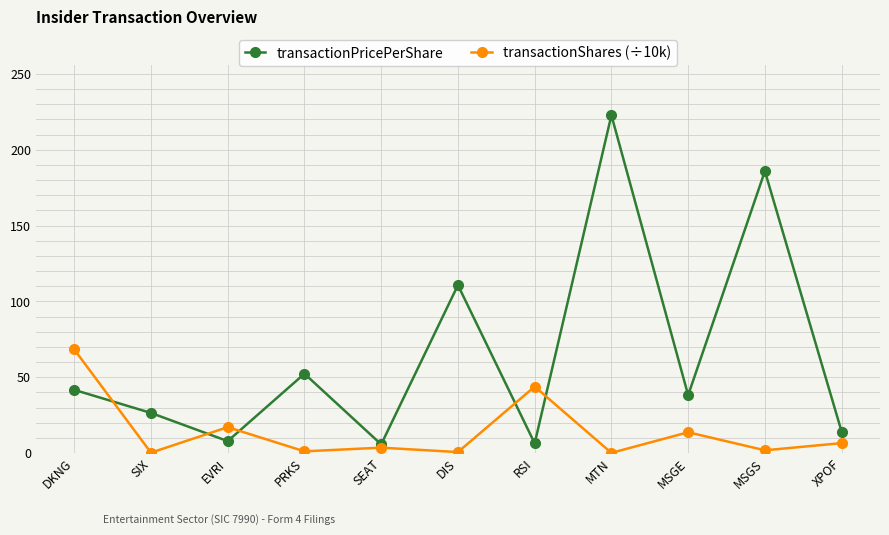

The value of transactionPricePerShare at RSI is 6.4. True or false?

True